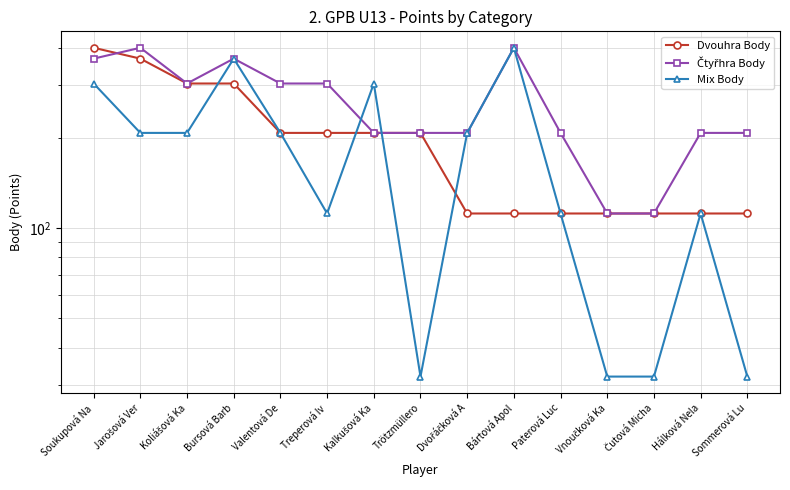

How many data points in Dvouhra Body are above 208?

4